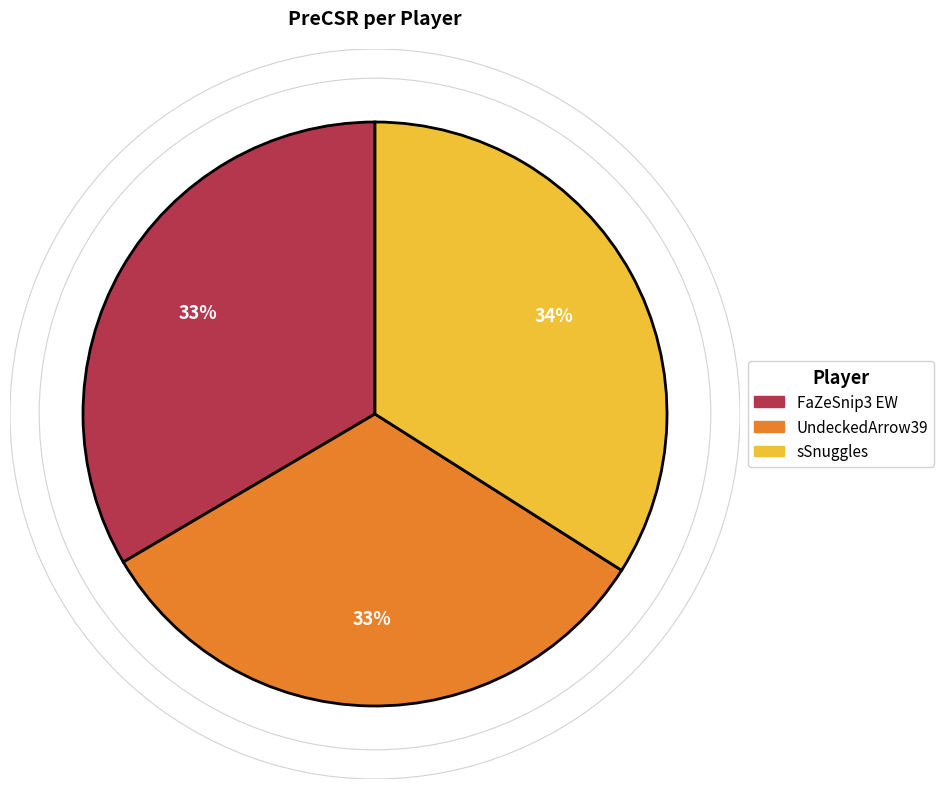

Between UndeckedArrow39 and sSnuggles, which is larger?

sSnuggles